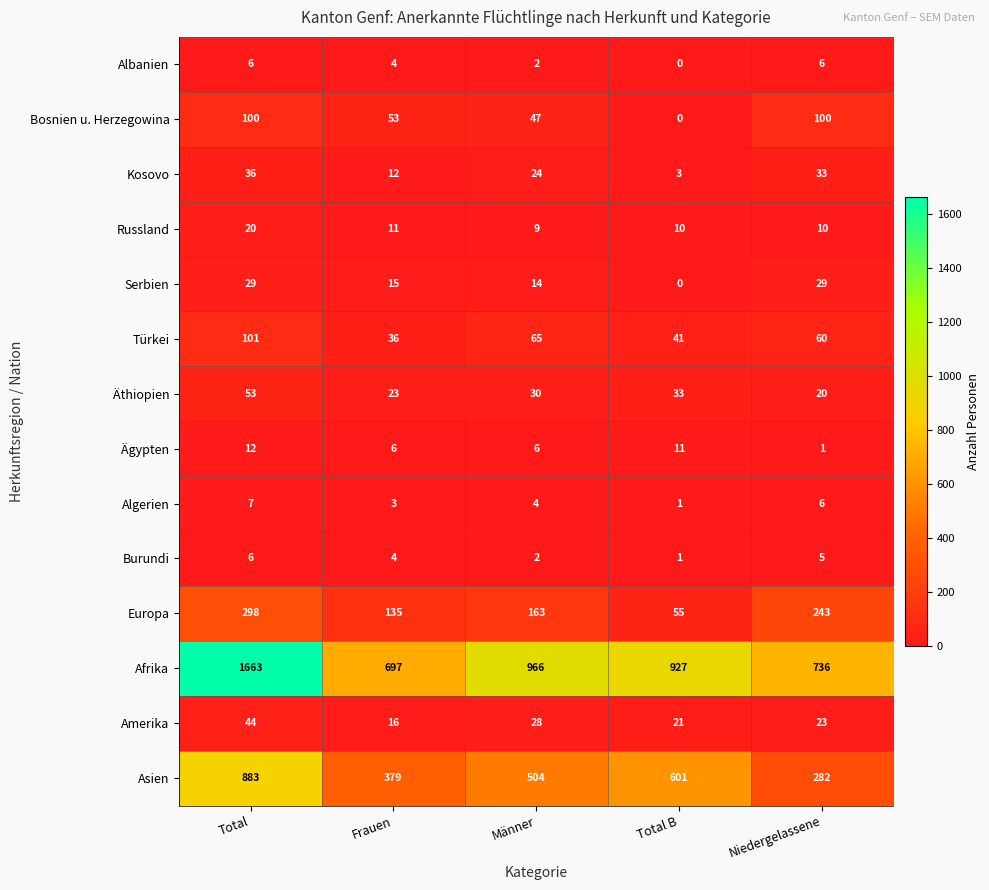

Read the Europa value at Total, to the nearest 10.

300